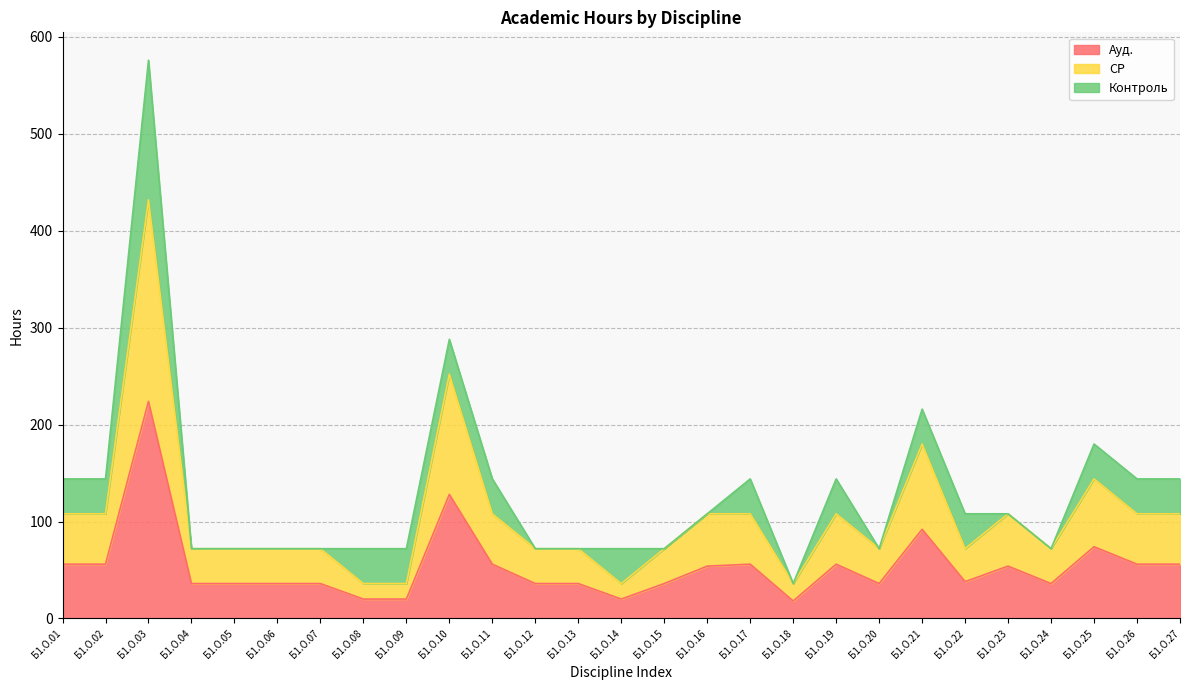

At which category is the sum across all series the highest?

Б1.О.03